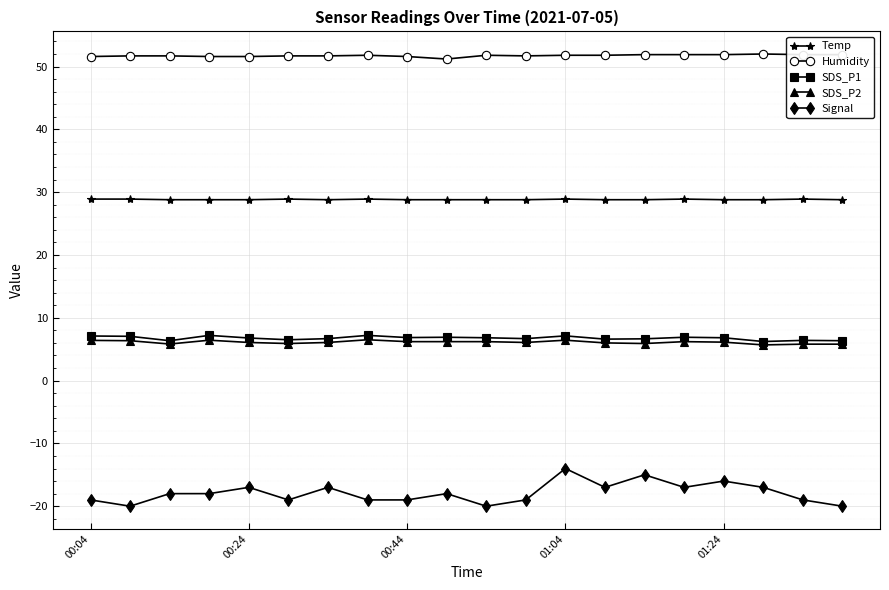

How many lines are shown in the chart?

5